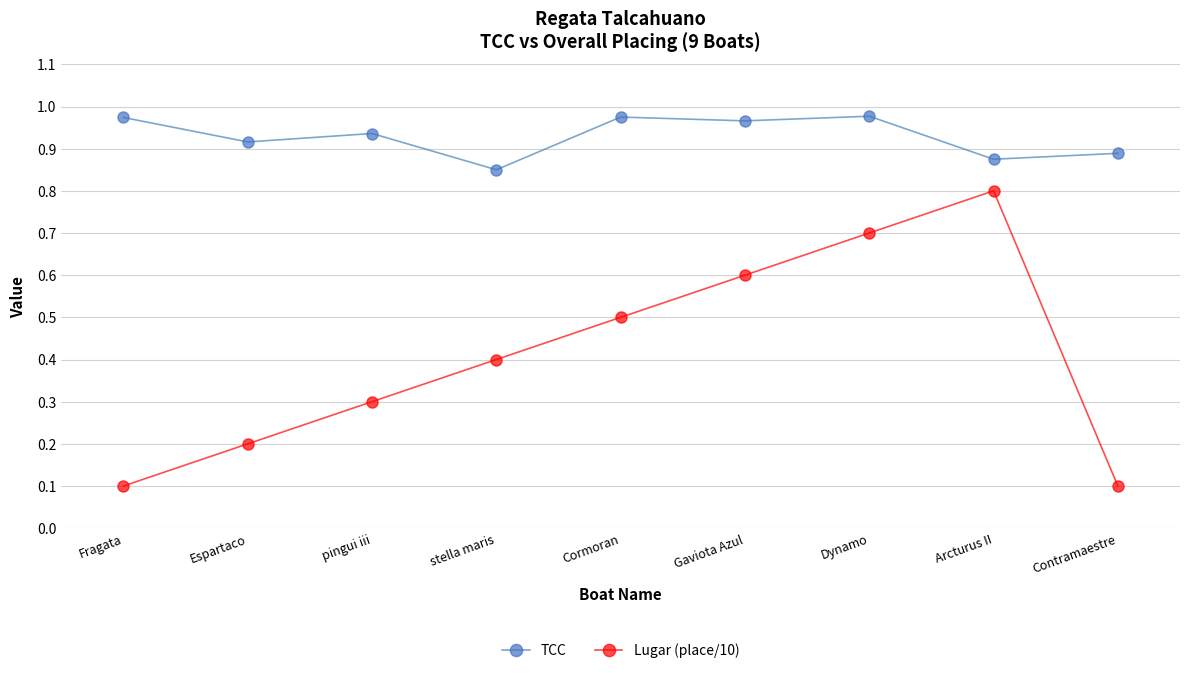

At which label does Lugar (place/10) reach its peak?

Arcturus II